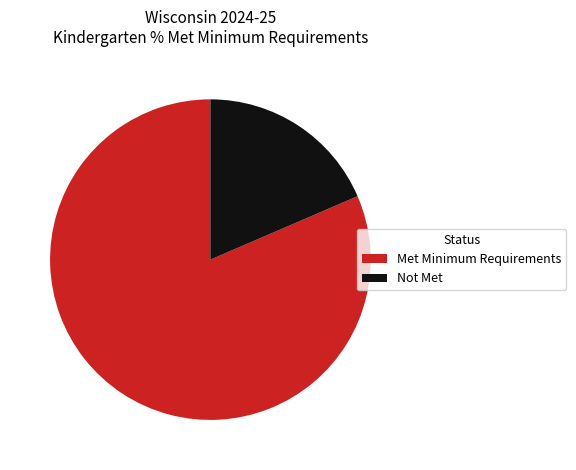

Is there a majority slice in this chart?

Yes